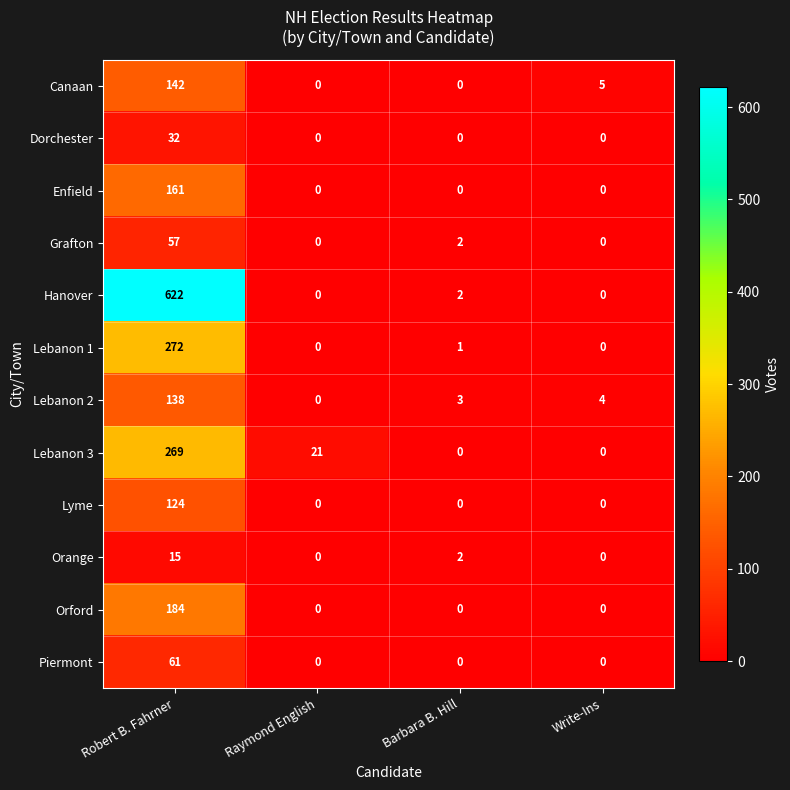

What is the total value across all series at Raymond English?

21